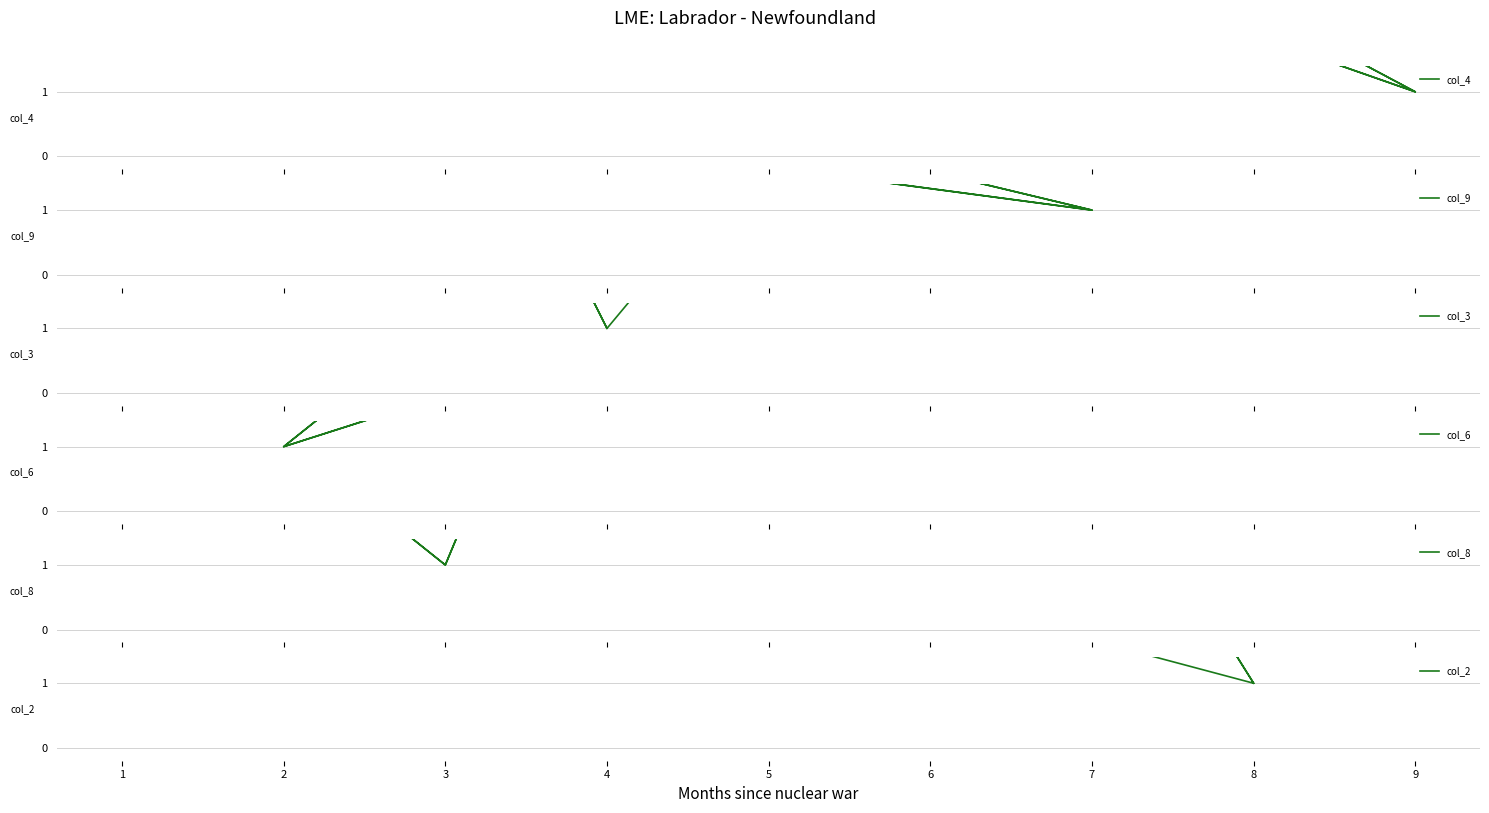

Count the number of data series in this chart.

6